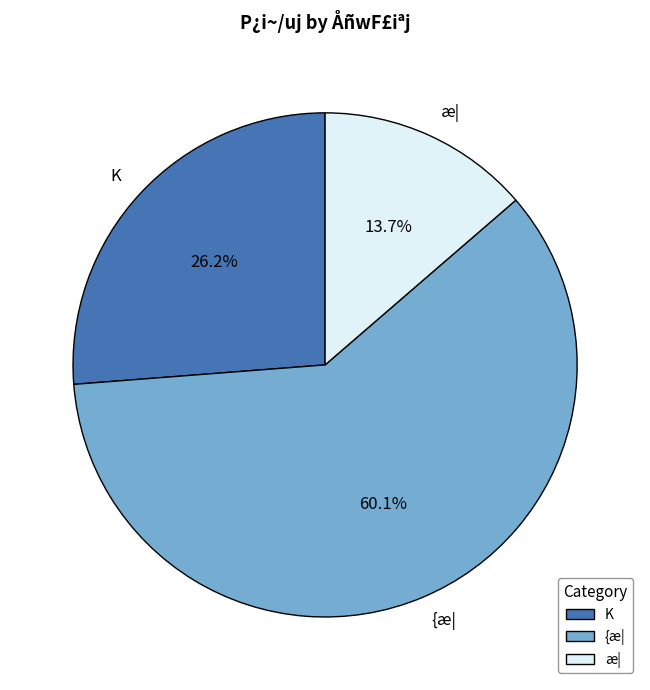

What percentage is the æ| slice, to the nearest percent?

14%